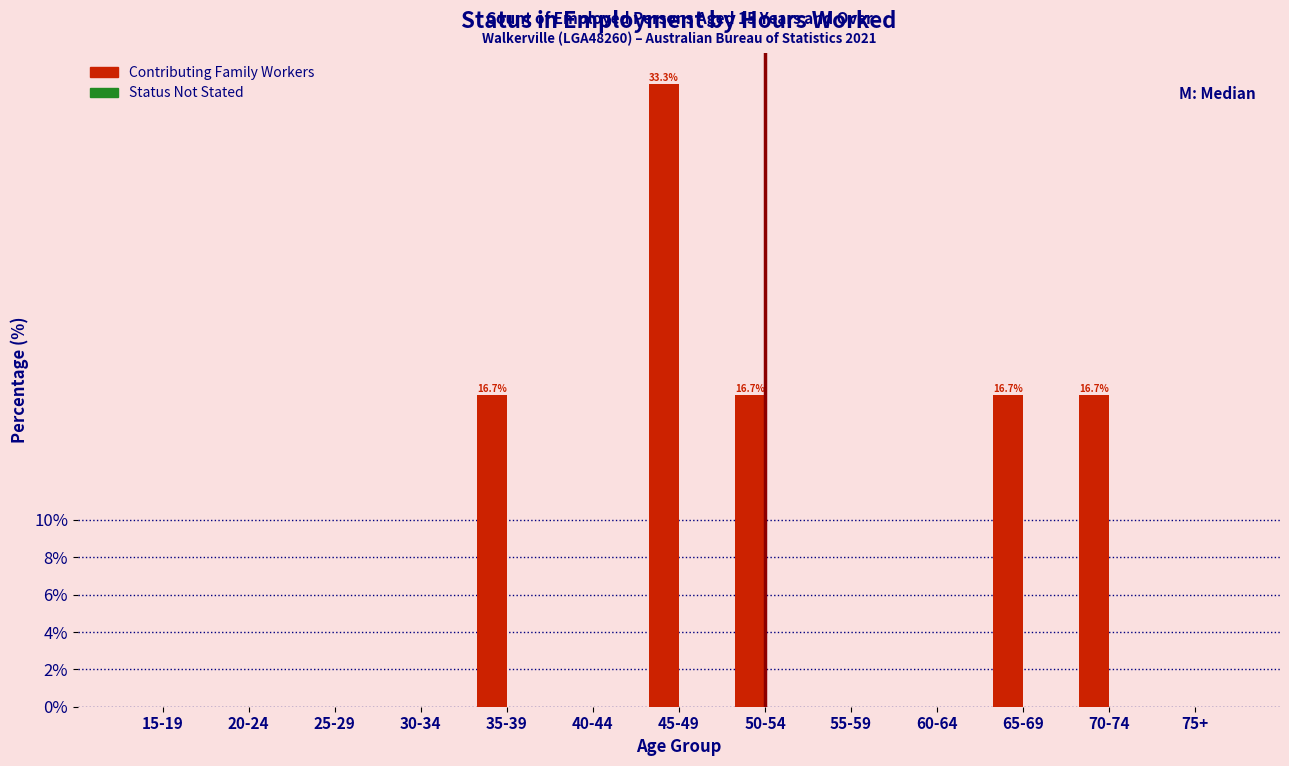

Reading left to right, extract all data points from this chart.

15-19=0.0	20-24=0.0	25-29=0.0	30-34=0.0	35-39=16.7	40-44=0.0	45-49=33.3	50-54=16.7	55-59=0.0	60-64=0.0	65-69=16.7	70-74=16.7	75+=0.0